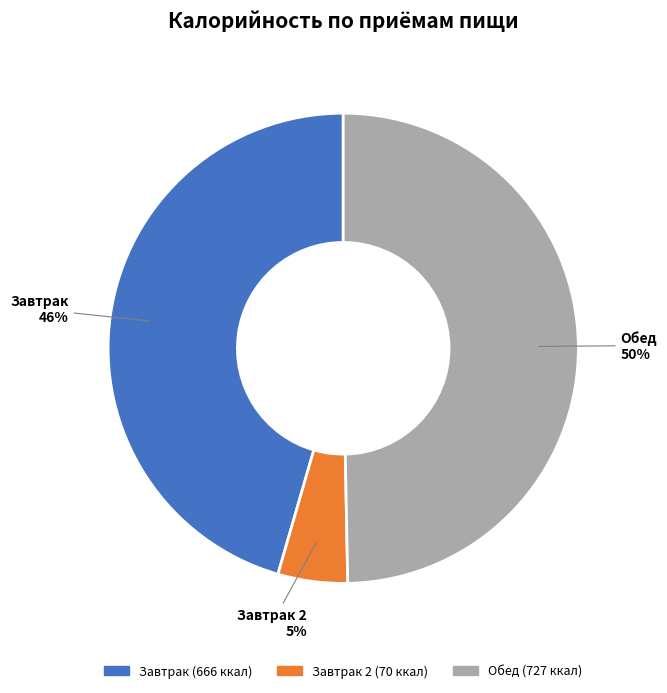

How many segments does this pie chart have?

3